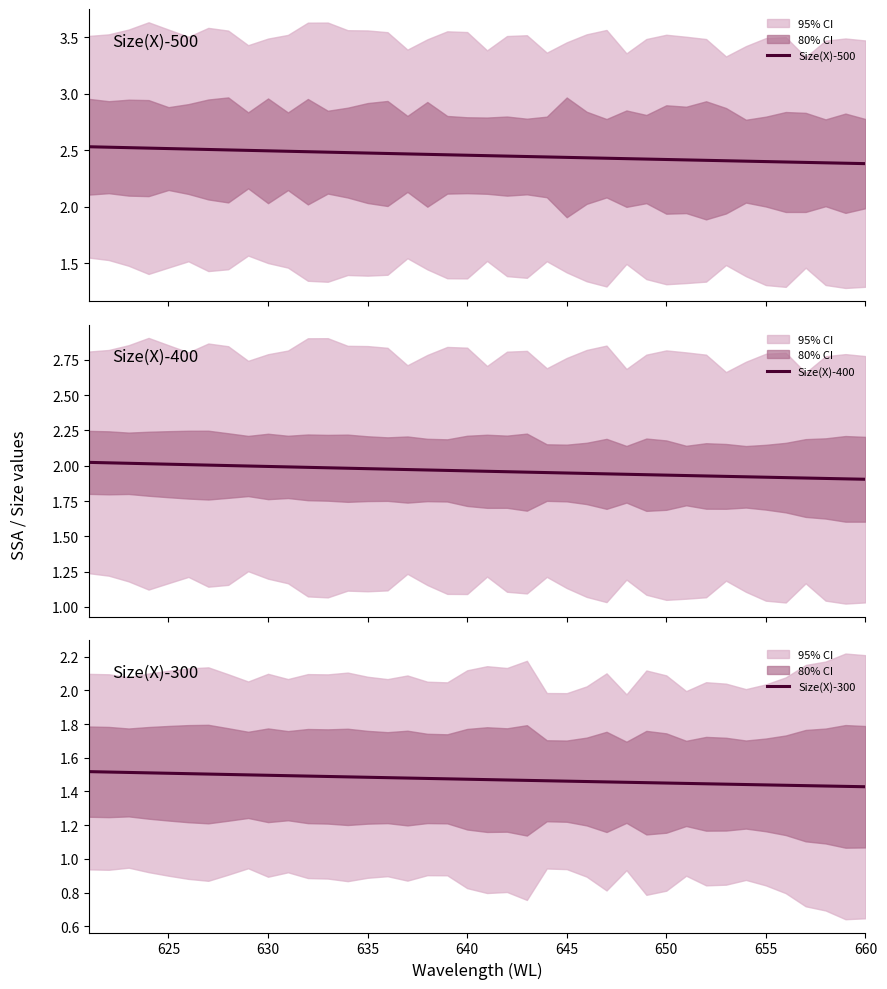

How many distinct data groups are displayed?

3